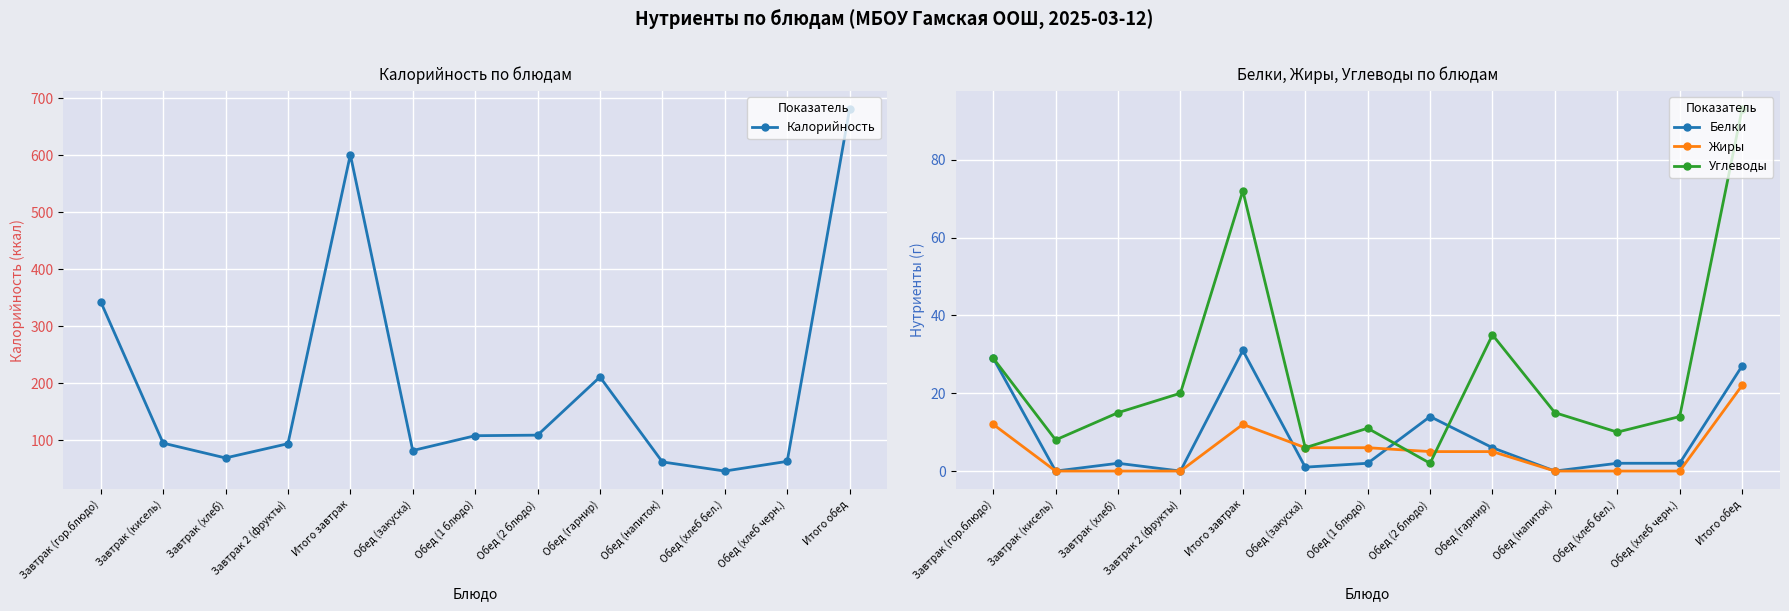

List the labels in order of Белки value, largest first.

Итого завтрак, Завтрак (гор.блюдо), Итого обед, Обед (2 блюдо), Обед (гарнир), Завтрак (хлеб), Обед (1 блюдо), Обед (хлеб бел.), Обед (хлеб черн.), Обед (закуска), Завтрак (кисель), Завтрак 2 (фрукты), Обед (напиток)